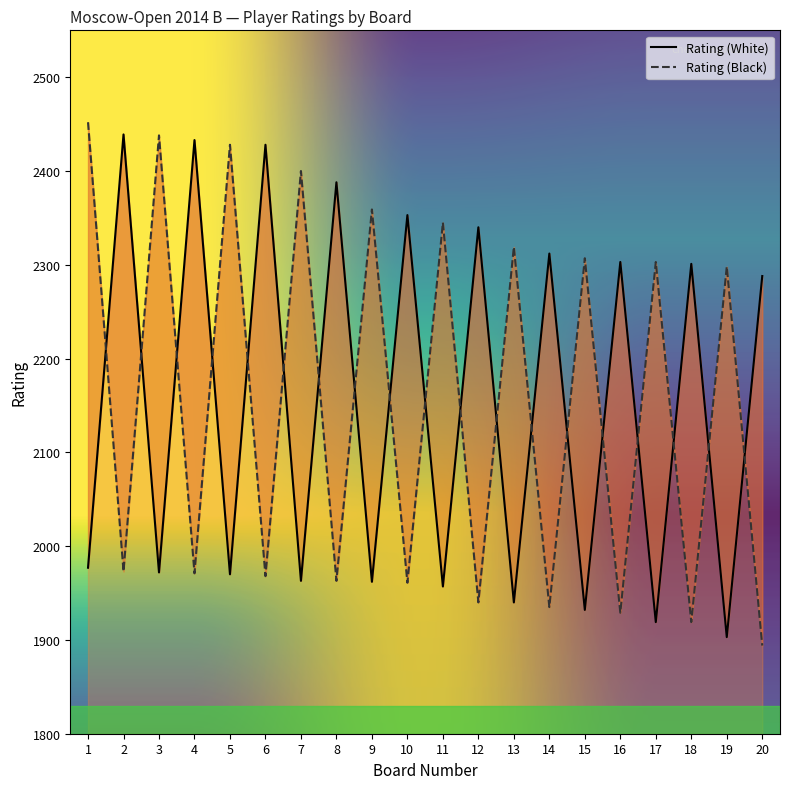

What is the average value of the Rating (Black) series?

2155